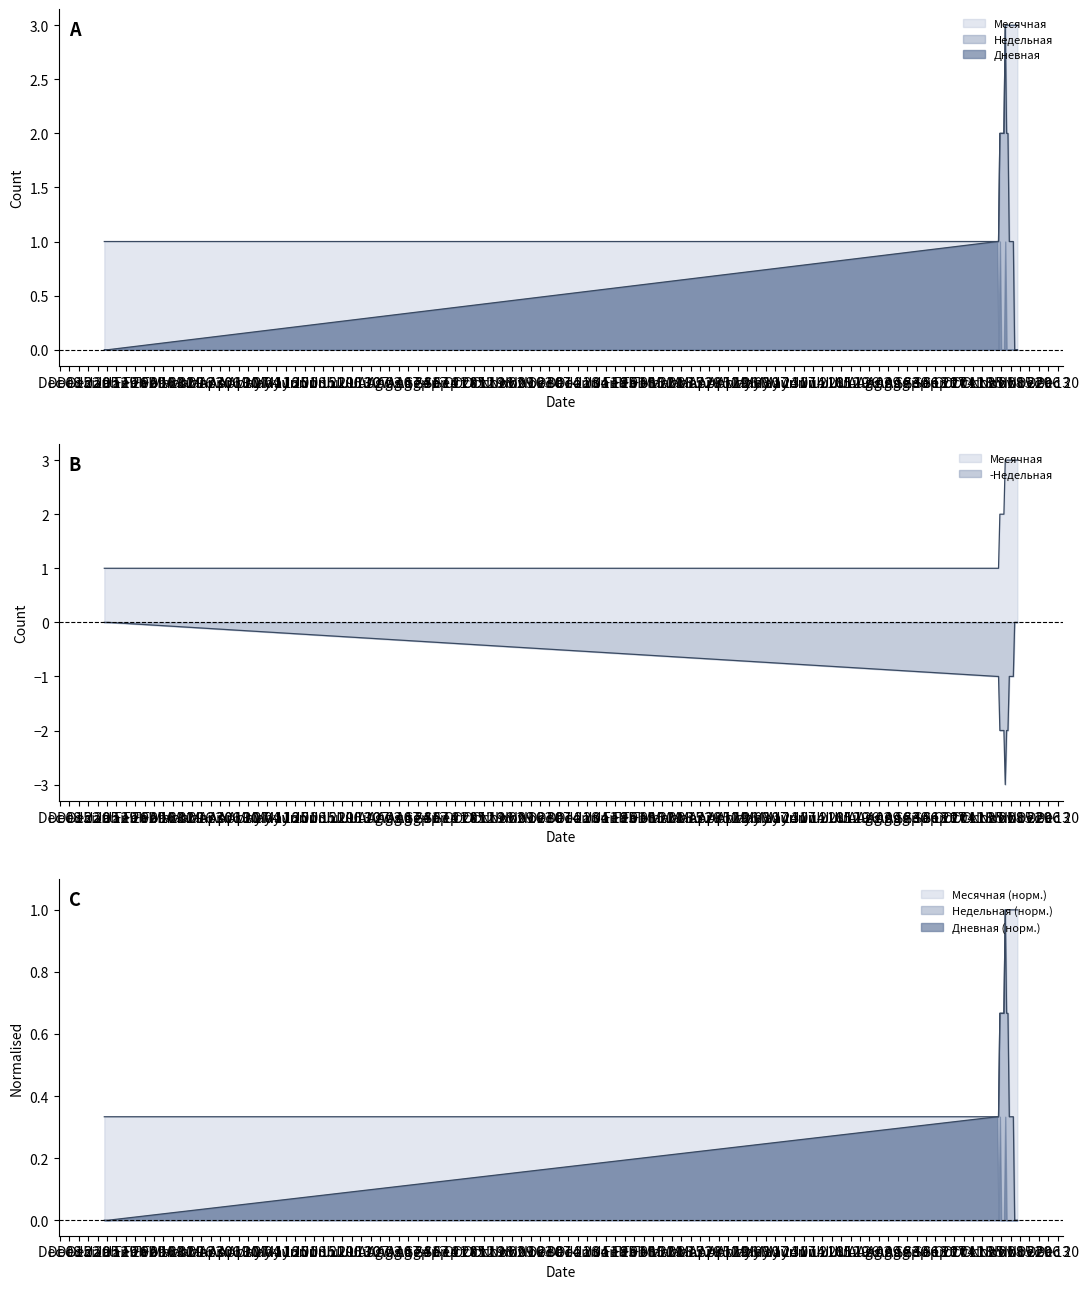

Which has a higher value, 2022-11-07 or 2022-11-19?

2022-11-19